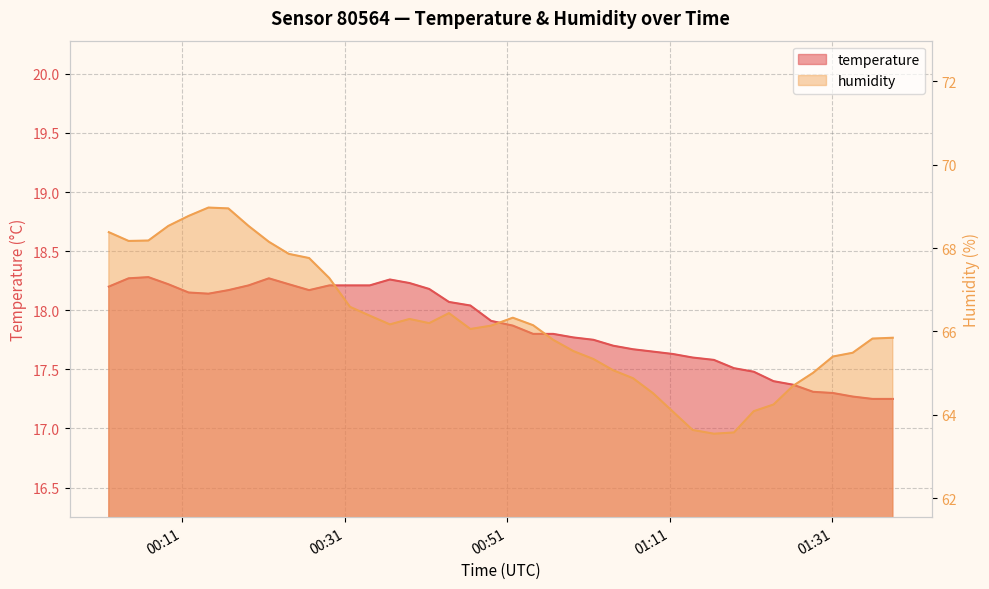

True or false: temperature and humidity cross at least once.

False